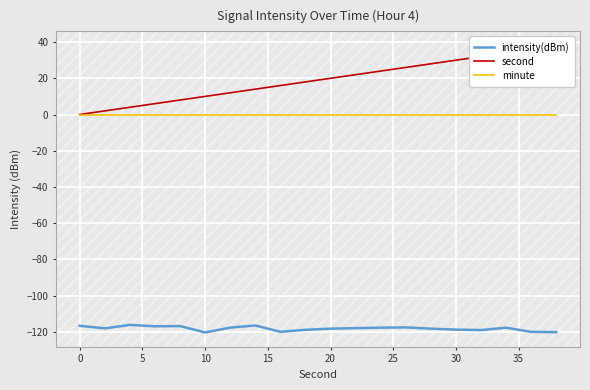

What are all the series names shown in the legend?

intensity(dBm), second, minute